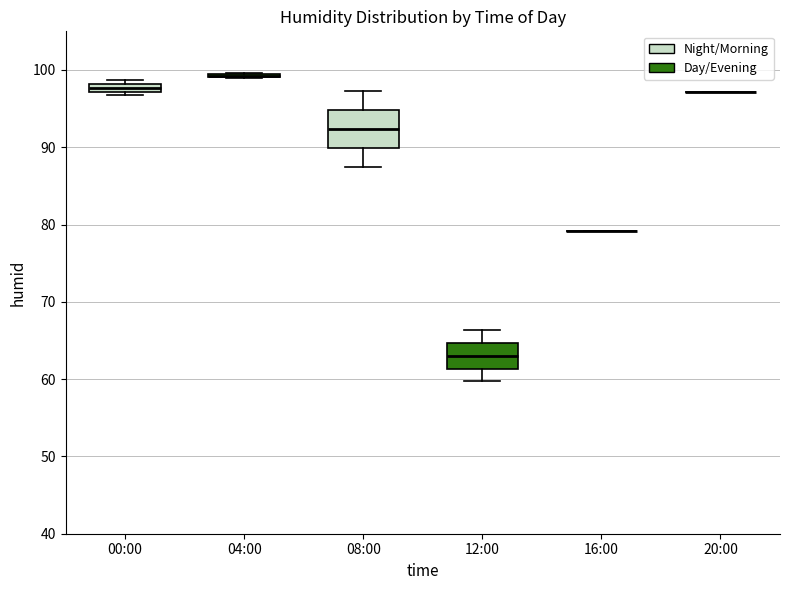

Comparing the boxes themselves (not the whiskers), which one is the tallest?

08:00